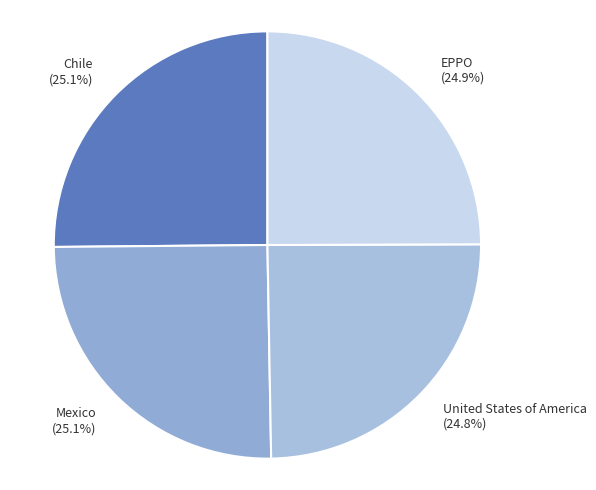

To the nearest percent, what percentage of the pie is Chile?

25%